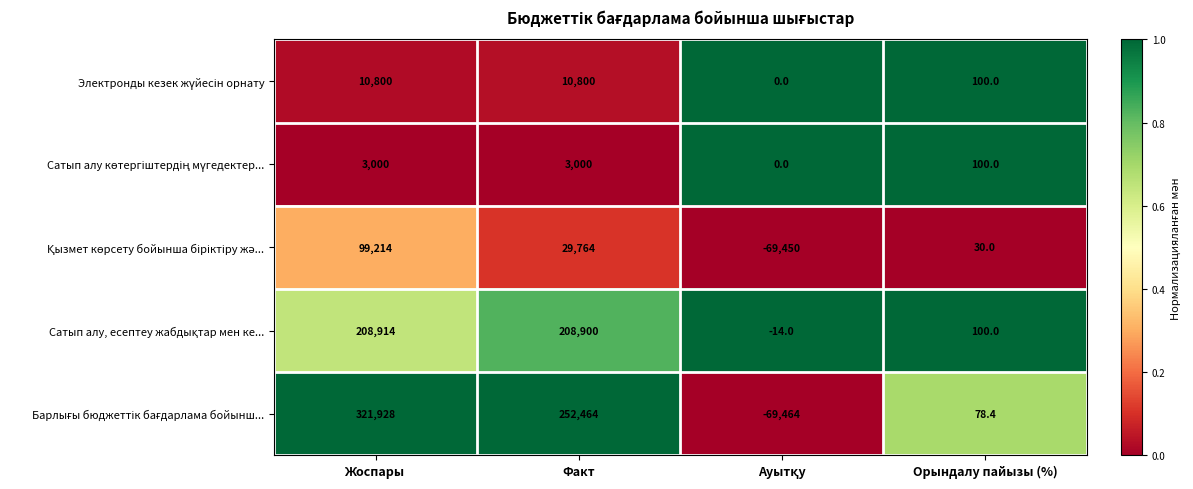

At which category does the chart reach its peak across all series?

Жоспары